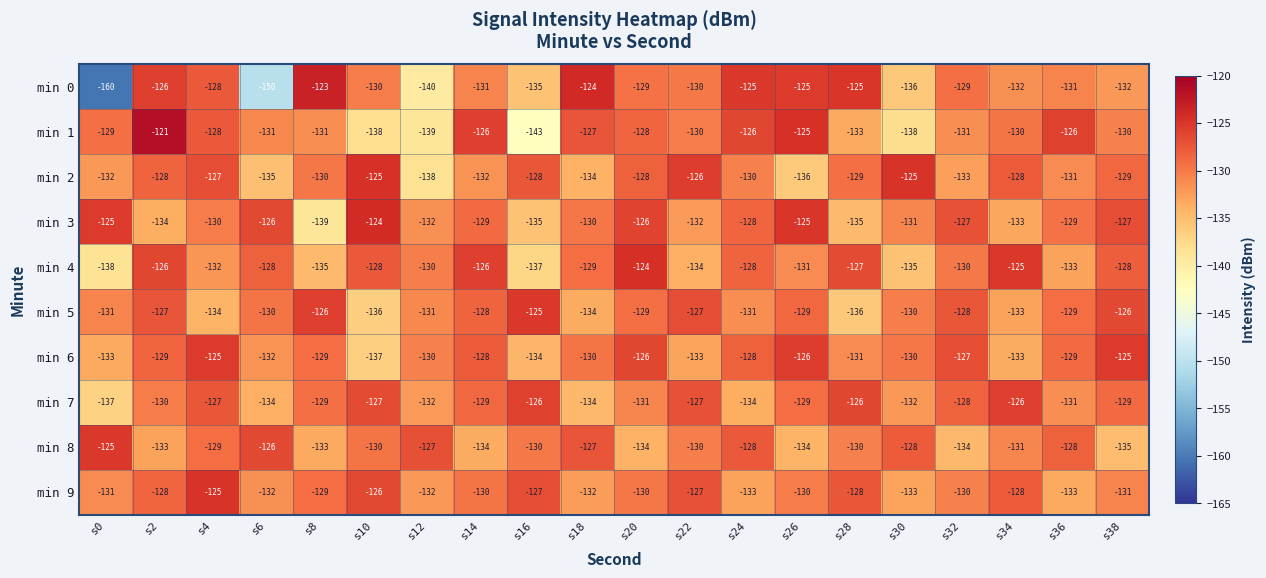

Is it true that min 7 equals -134 at s6?

True